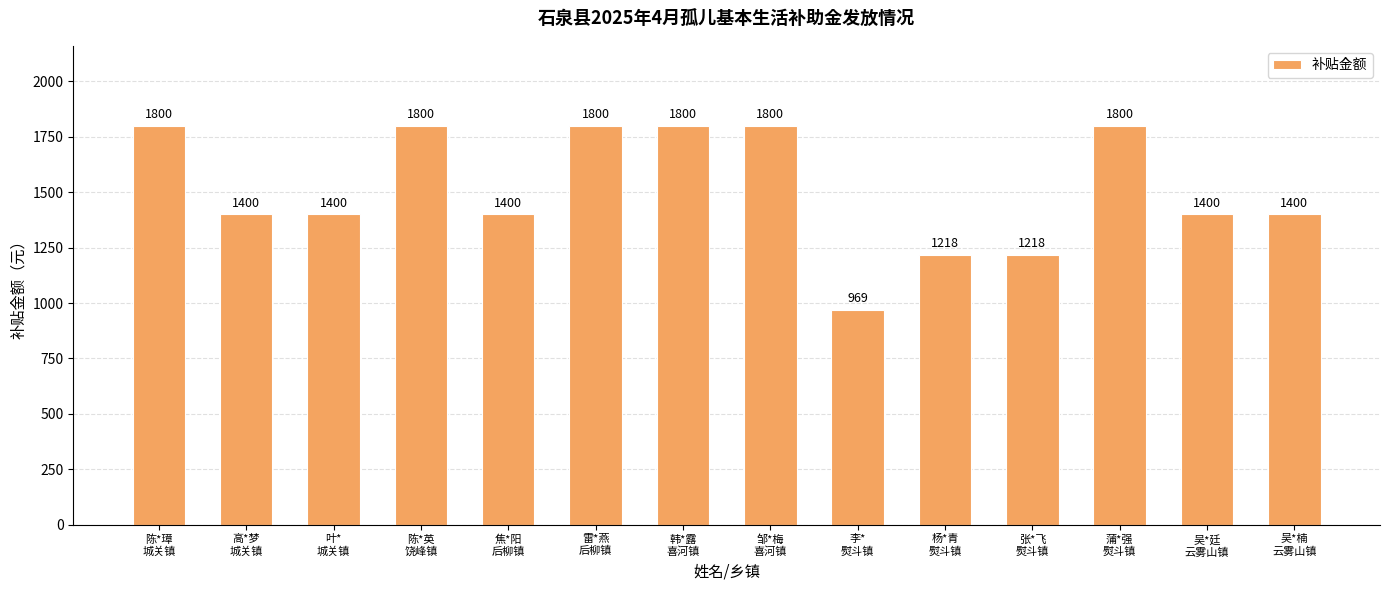

What is the greatest value displayed?

1800